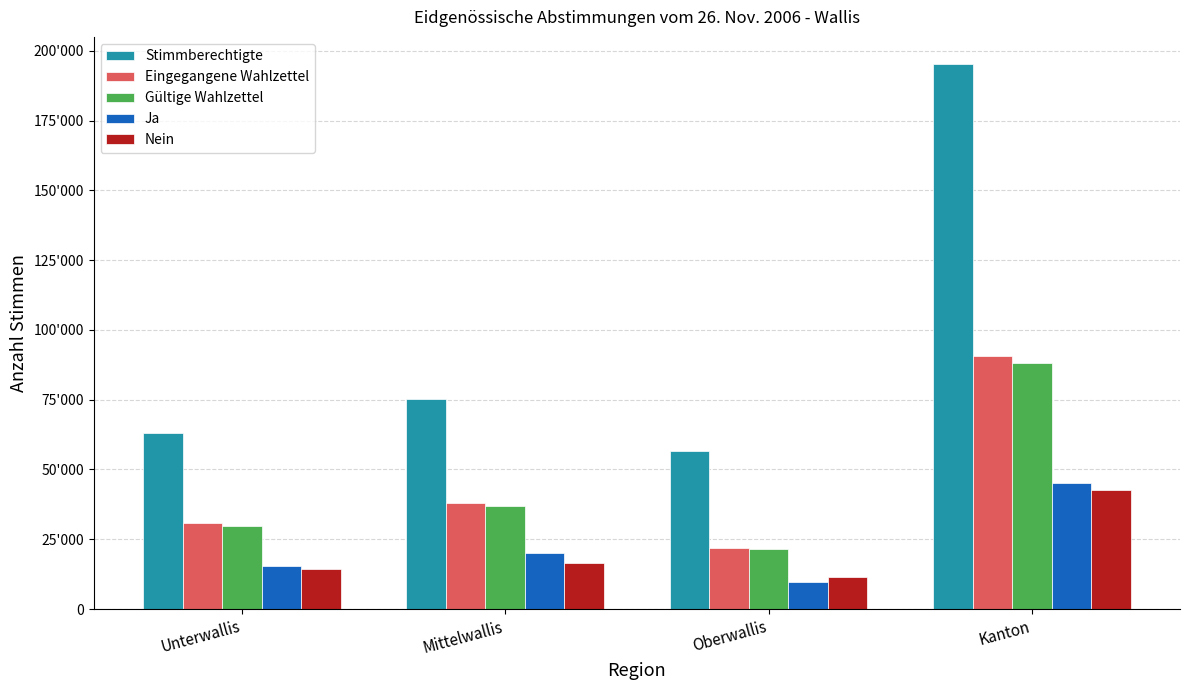

How many Ja values are between 15397 and 45330?

3